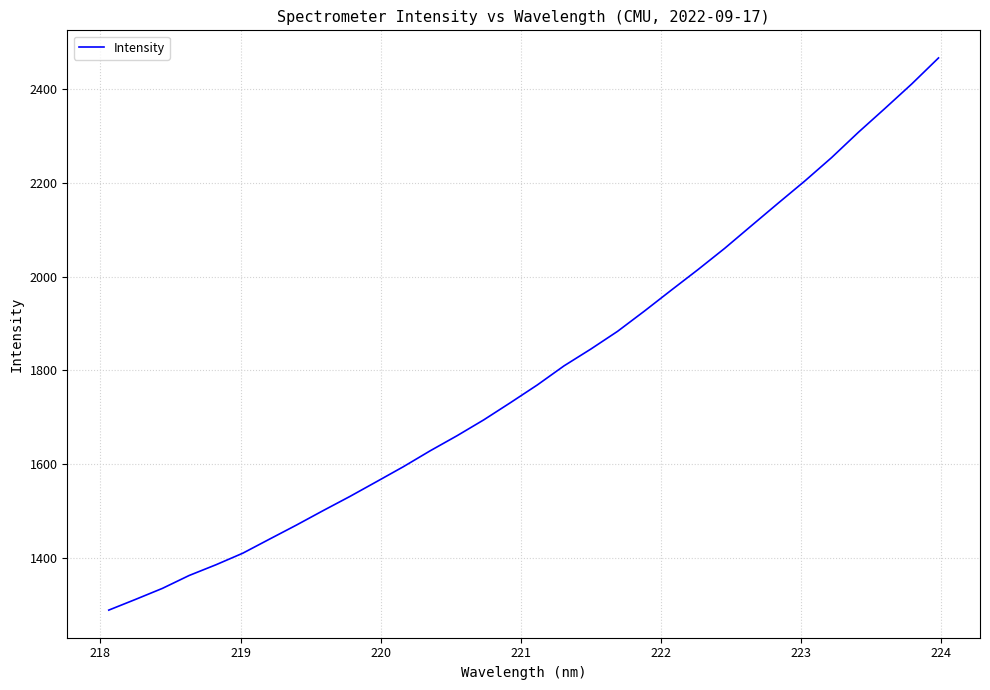

What is the difference between the maximum and minimum values?

1178.1